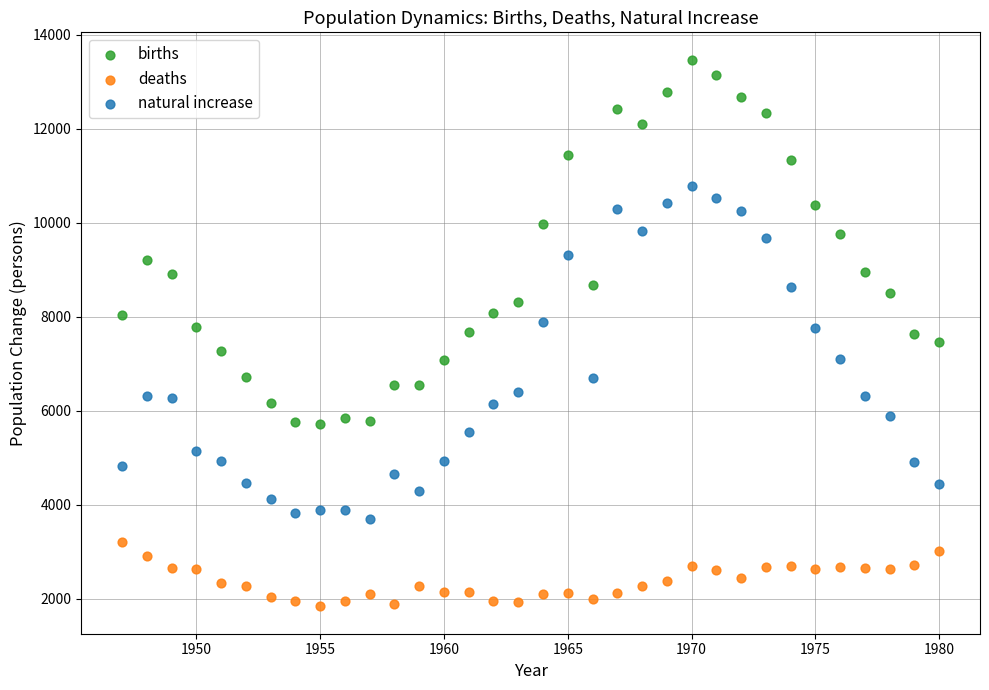

Which series contains the highest Y value?

births